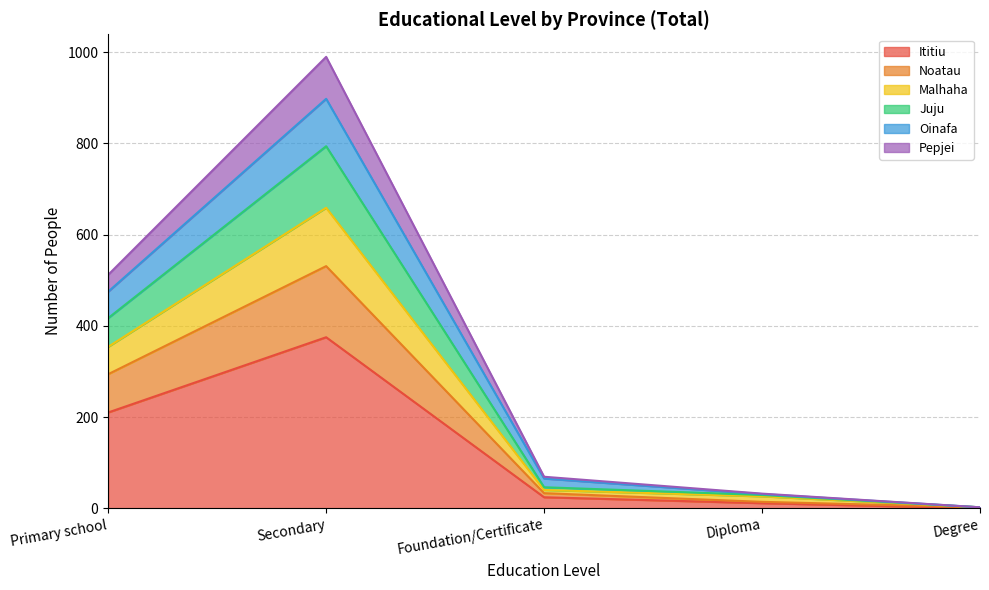

At which category is the sum across all series the highest?

Secondary